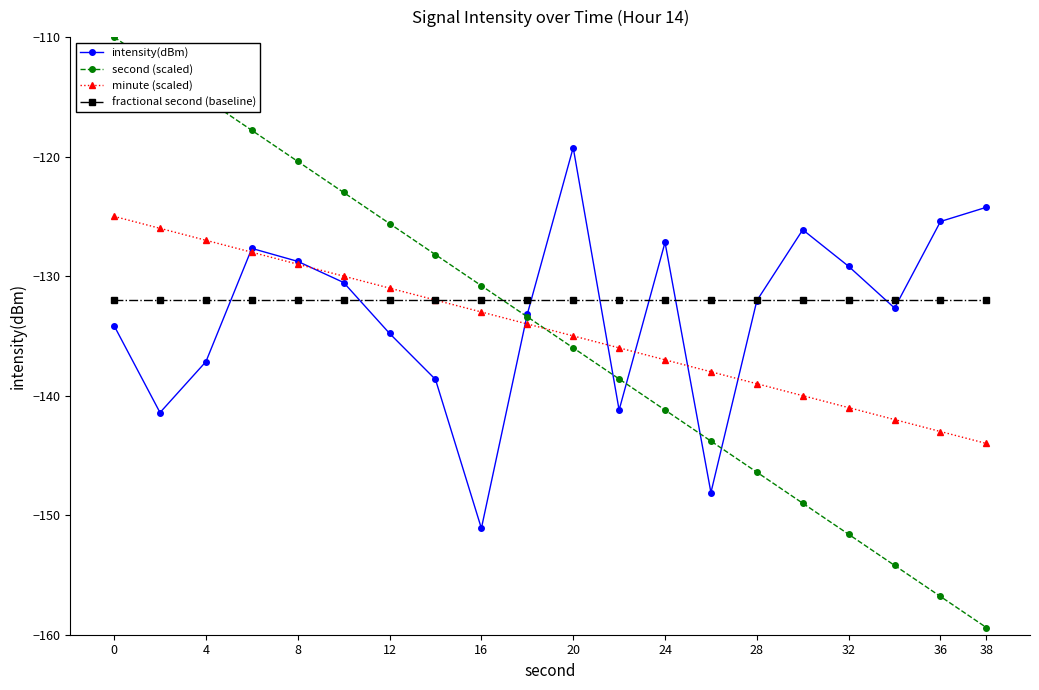

What is the average value of the fractional second (baseline) series?

-132.0